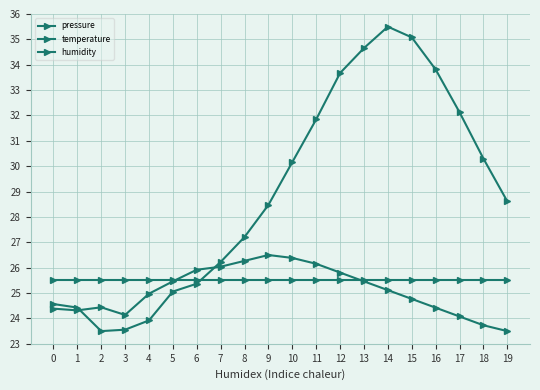

How many lines are shown in the chart?

3